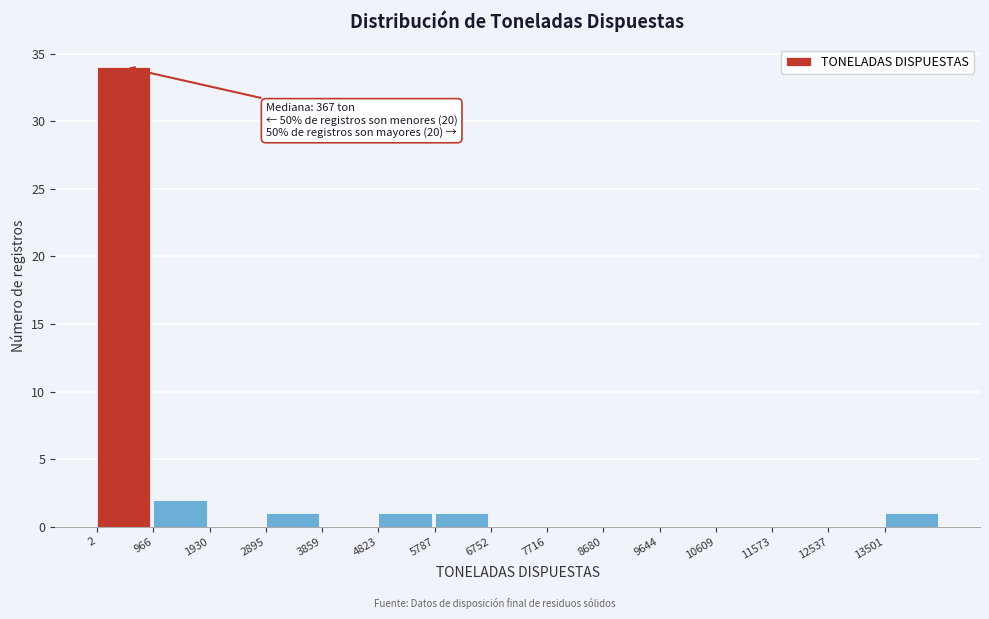

Over which range of the x-axis is the bar tallest?

0 to 1000